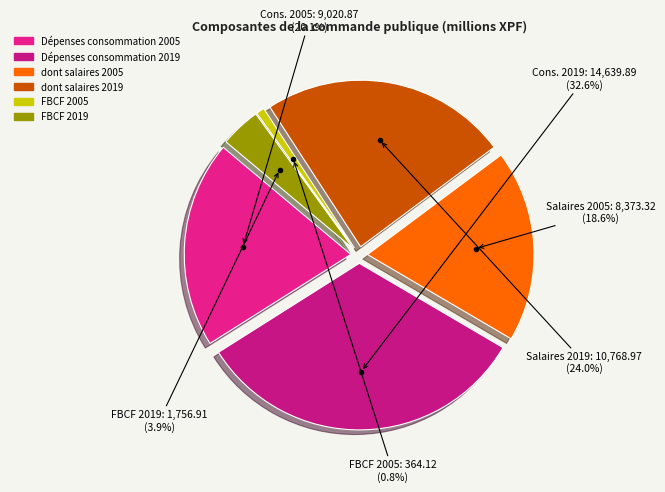

To the nearest percent, what is the combined percentage of 2019 and 2005?

100%